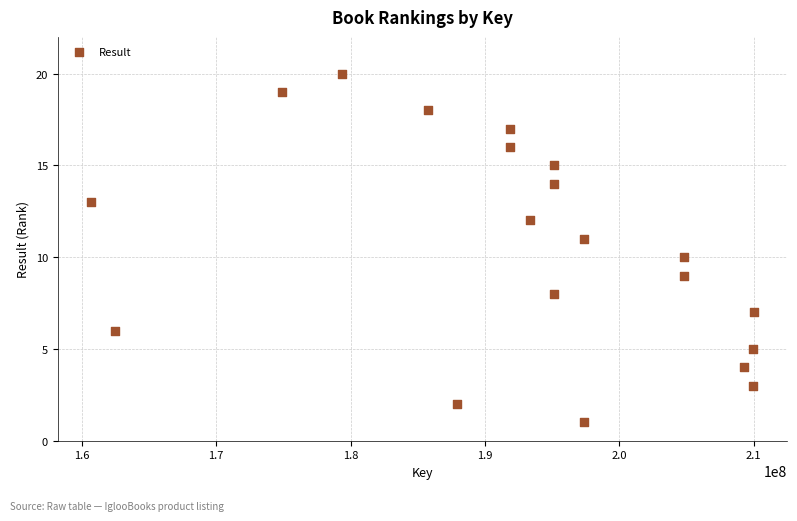

What is the range of Y values (max minus min)?

19